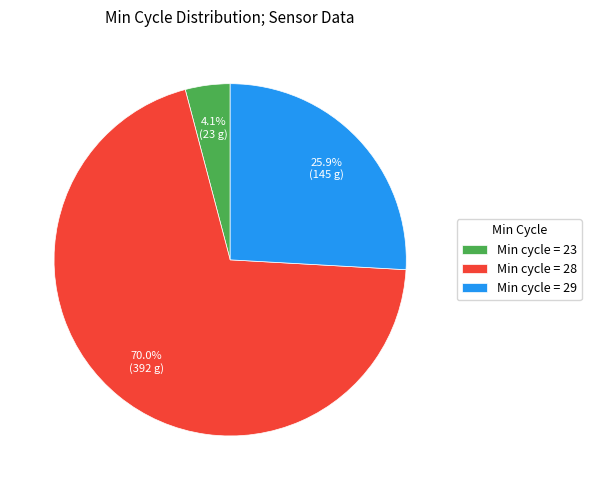

Rank the categories by value from highest to lowest.

Min cycle = 28, Min cycle = 29, Min cycle = 23